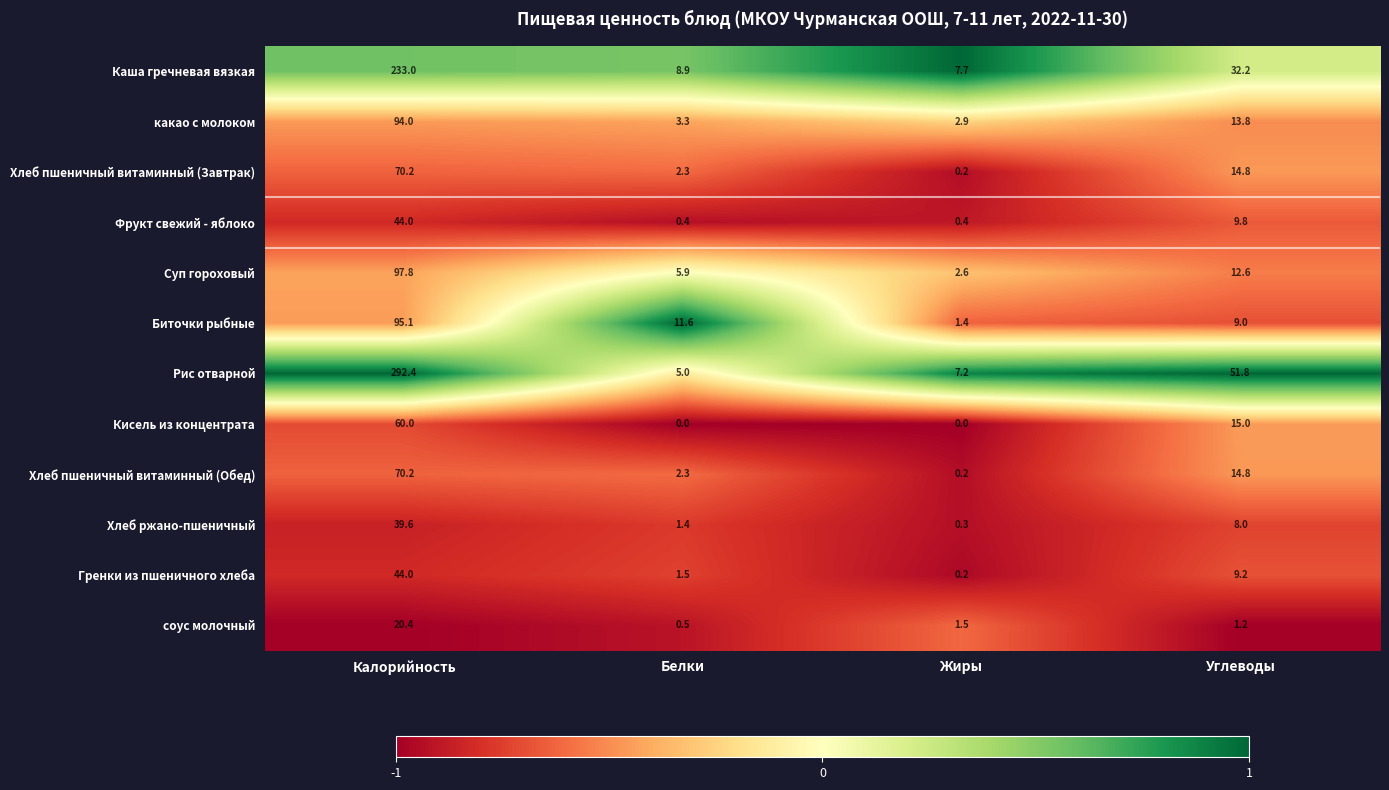

List the labels in order of Хлеб пшеничный витаминный (Завтрак) value, largest first.

Калорийность, Углеводы, Белки, Жиры